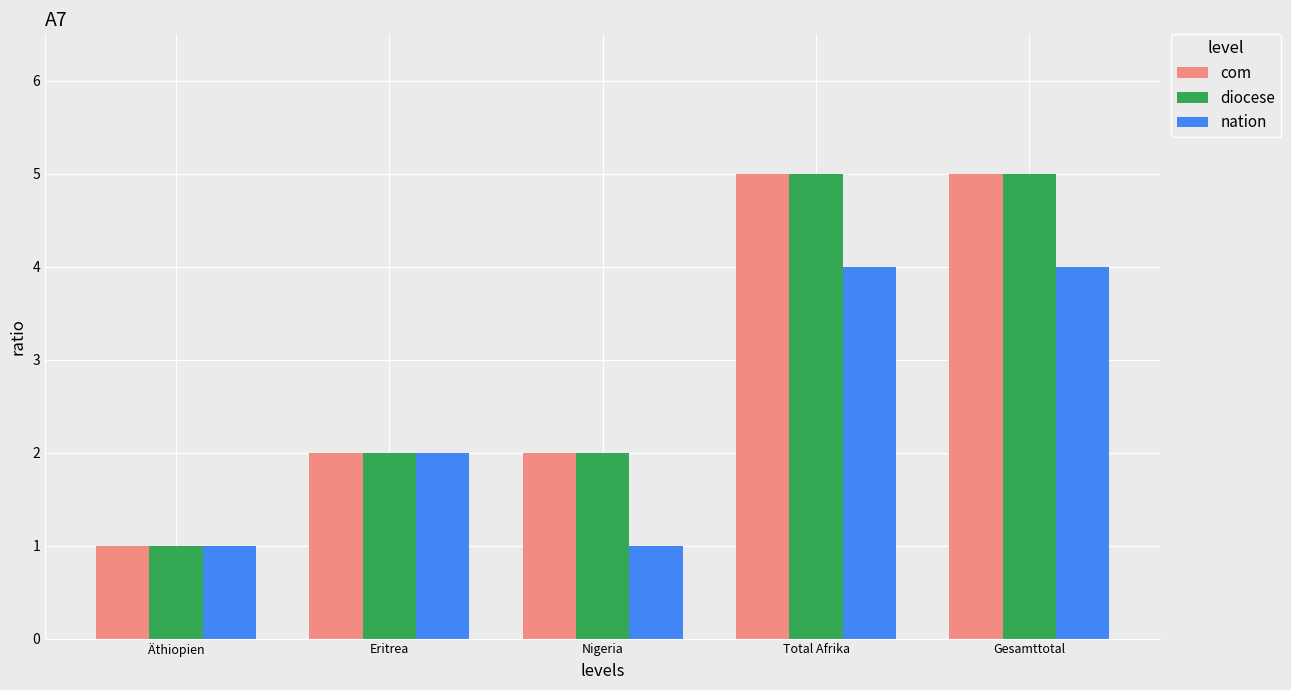

What is the label of the 4th bar from the right?

Eritrea